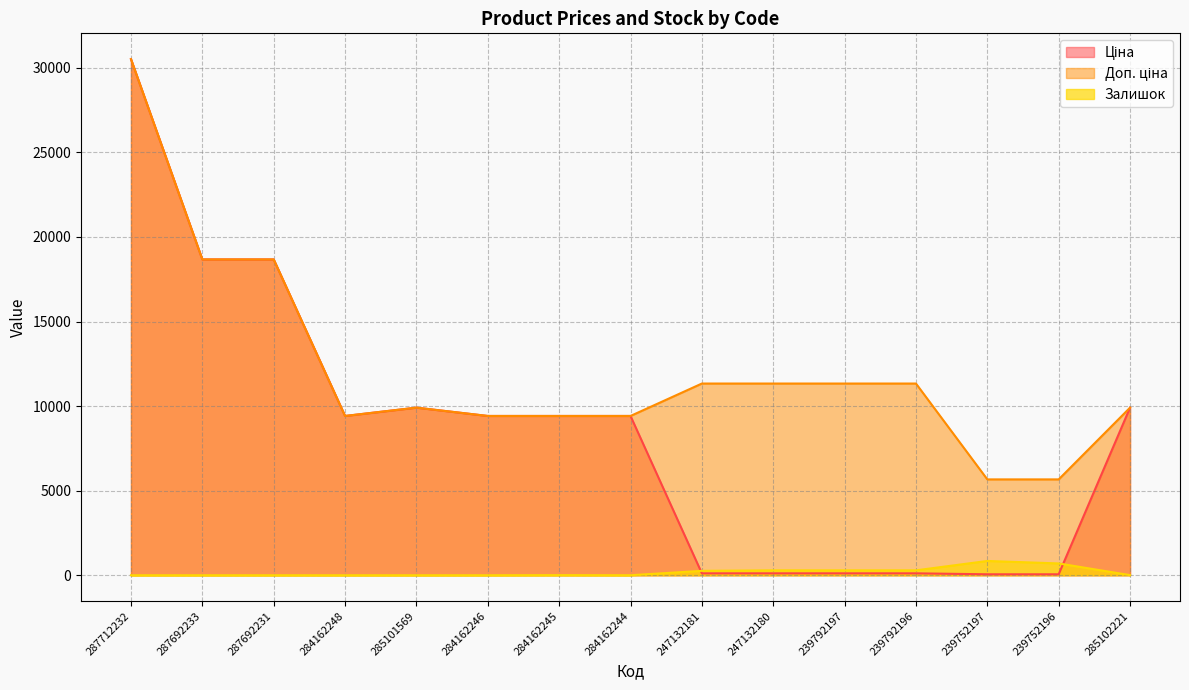

What are all the series names shown in the legend?

Ціна, Доп. ціна, Залишок